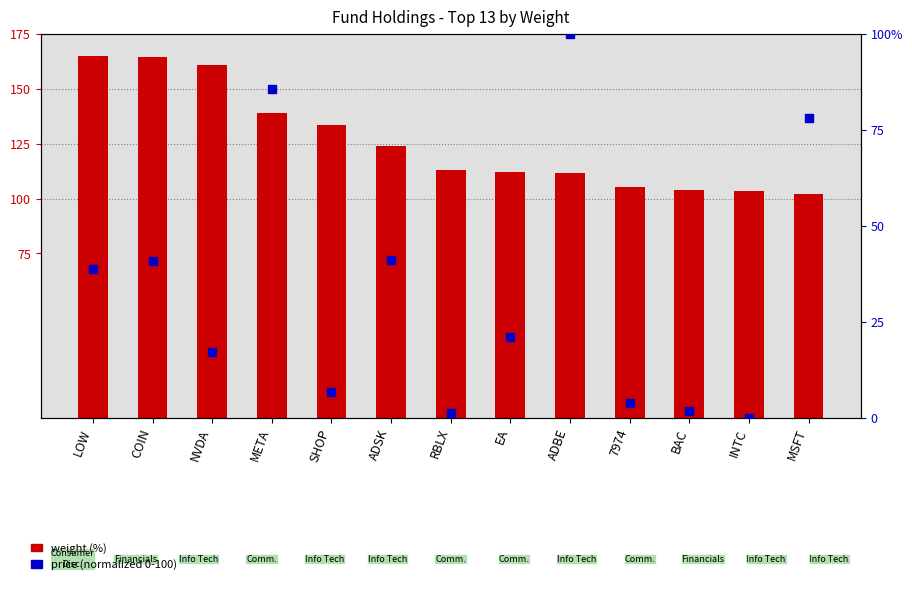

Which series contains the lowest Y value?

price (normalized)